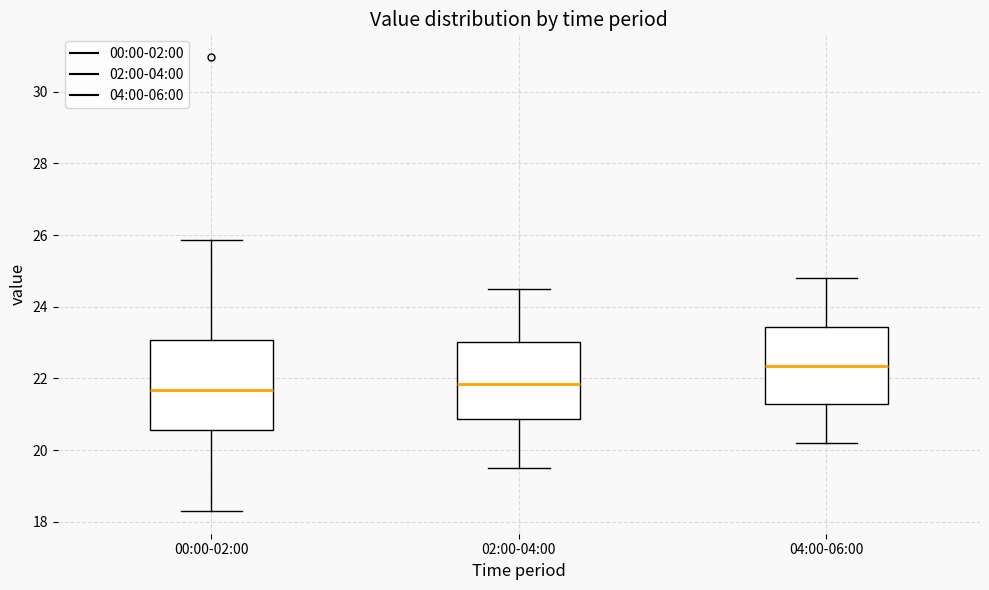

Which box has the highest median line?

04:00-06:00